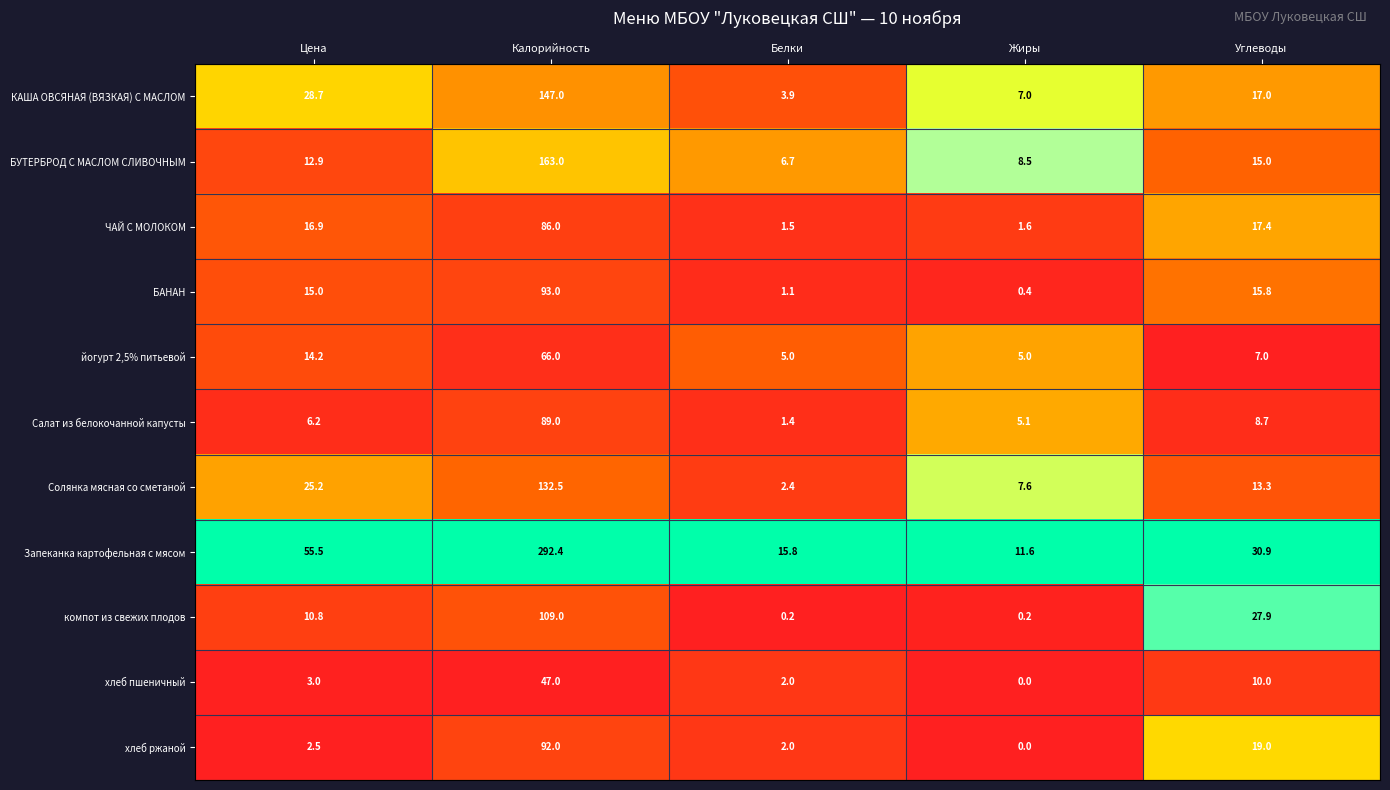

Which series has the largest range (max minus min)?

Запеканка картофельная с мясом